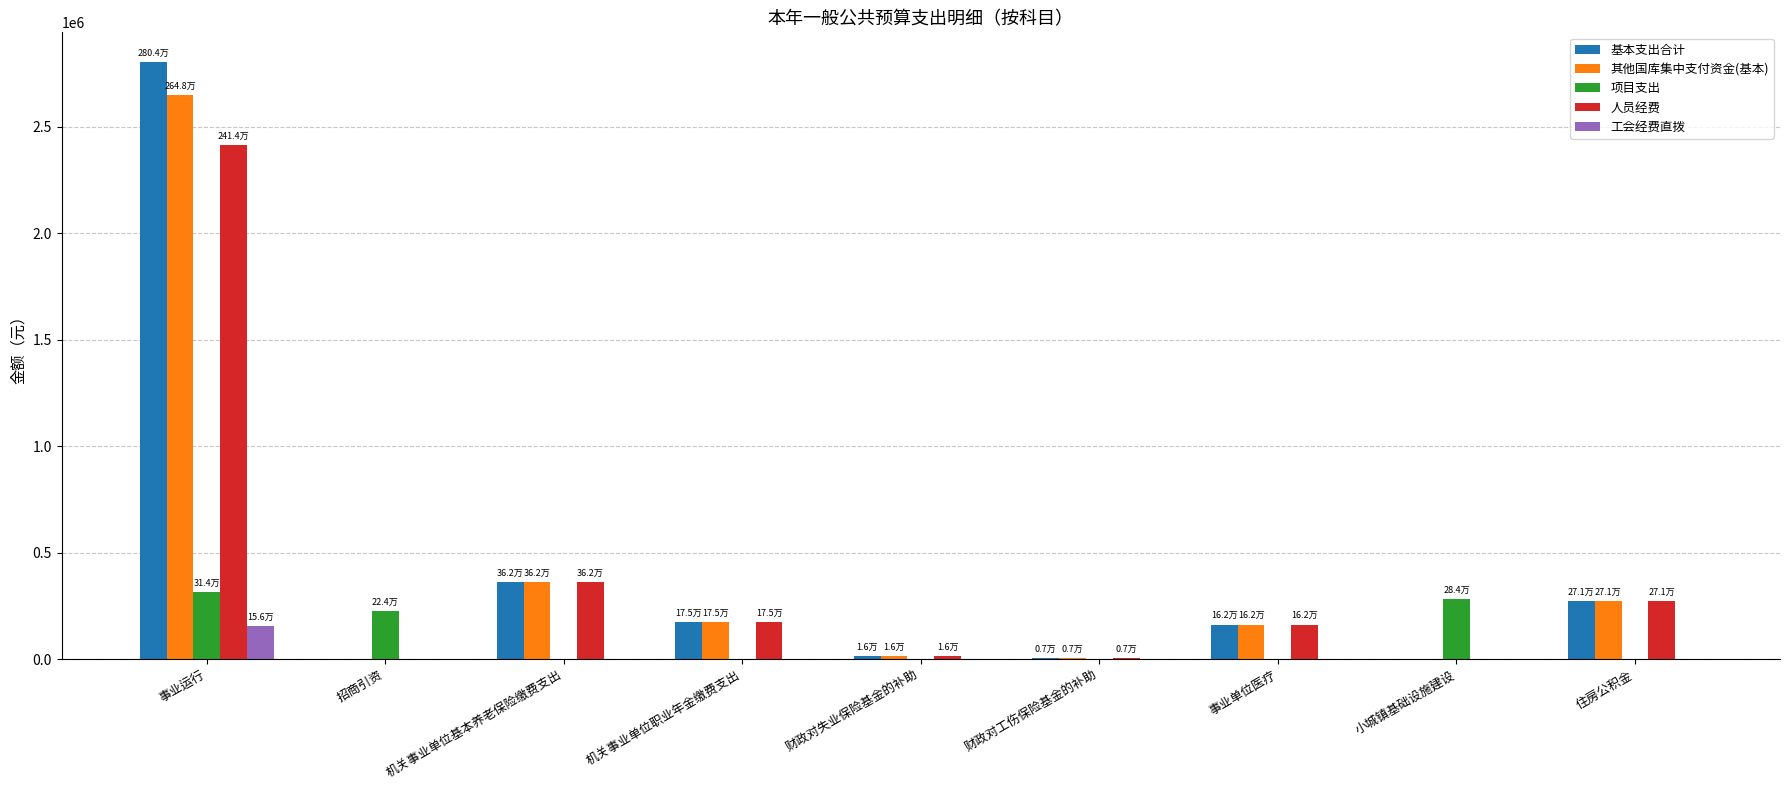

Does the chart contain stacked bars?

No